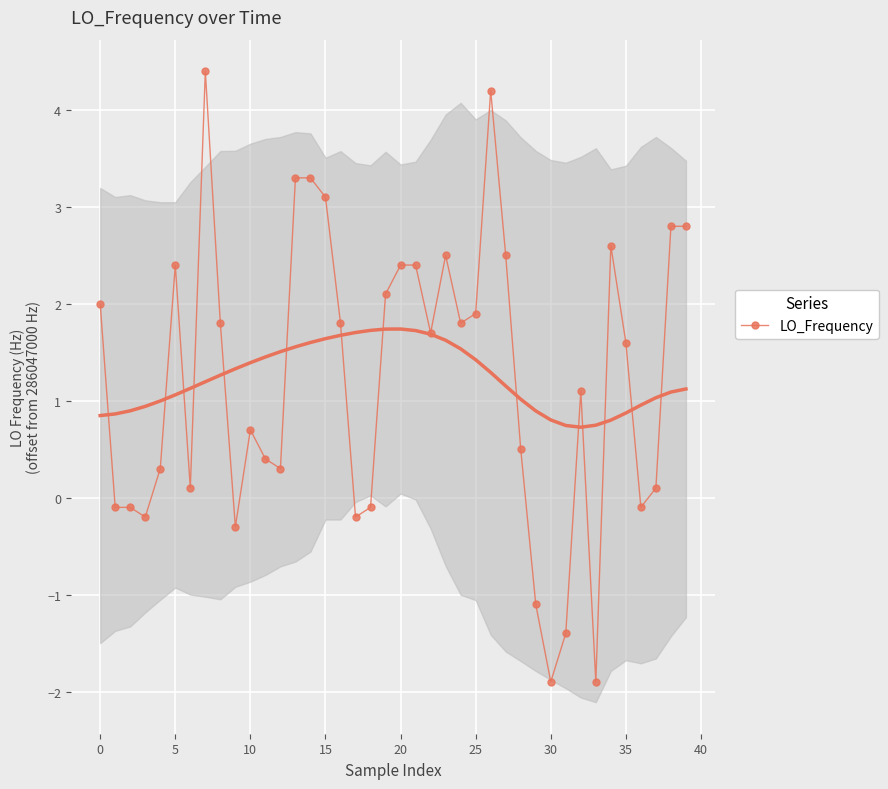

The LO_Frequency series shows 1.9 at 25. True or false?

True